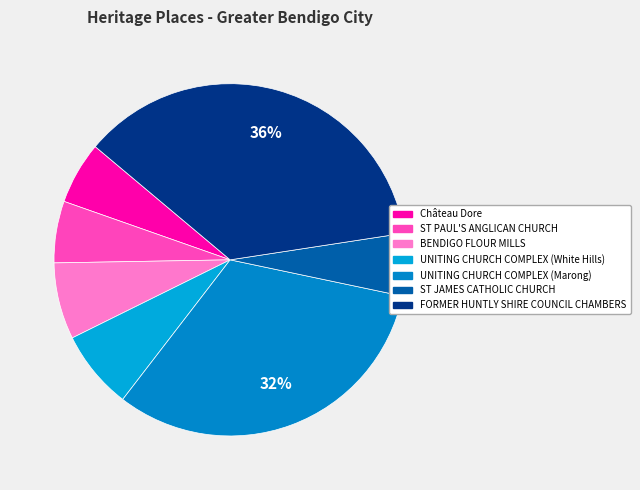

How much of the chart is everything except FORMER HUNTLY SHIRE COUNCIL CHAMBERS?

63.5%